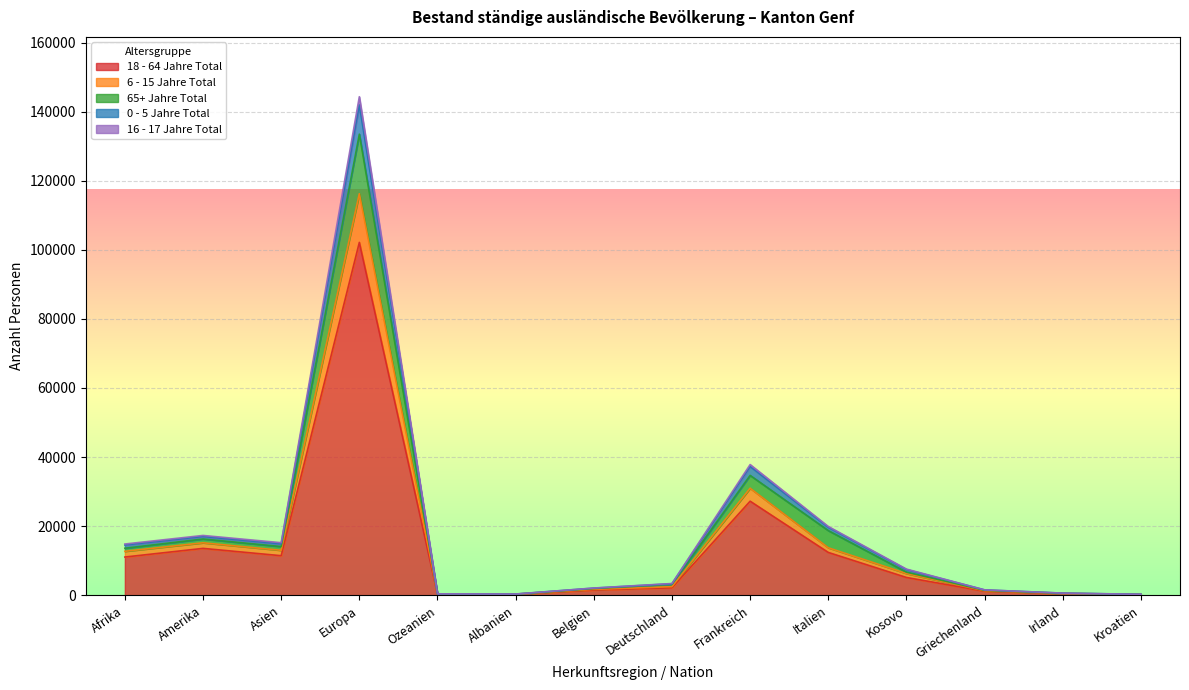

Which category has the highest value in the 18 - 64 Jahre Total series?

Europa